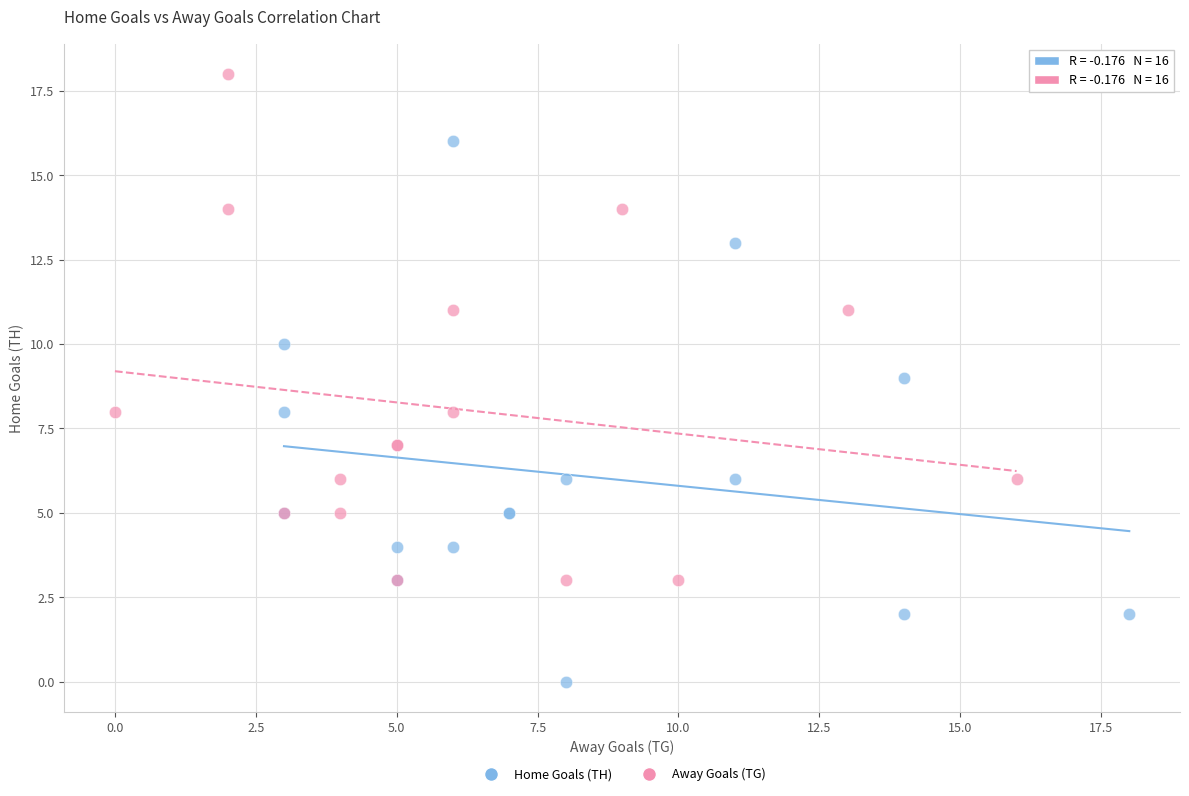

Which series contains the highest Y value?

Away Goals (TG)